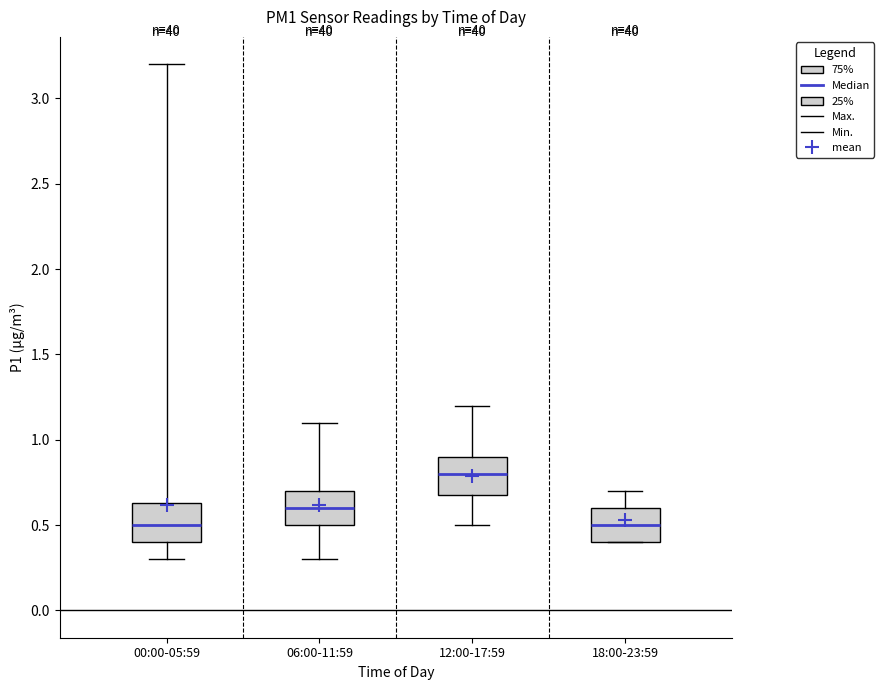

Reading left to right, transcribe this box plot: for each box, give where its median line is, the range the box spans, and where its two whiskers end, as read against the y-axis. The values are not printed on the chart, so give them approximately, as read against the axis.

00:00-05:59: median 0.50, box 0.40 to 0.65, whiskers 0.30 to 3.20
06:00-11:59: median 0.60, box 0.50 to 0.70, whiskers 0.30 to 1.10
12:00-17:59: median 0.80, box 0.70 to 0.90, whiskers 0.50 to 1.20
18:00-23:59: median 0.50, box 0.40 to 0.60, whiskers 0.40 to 0.70